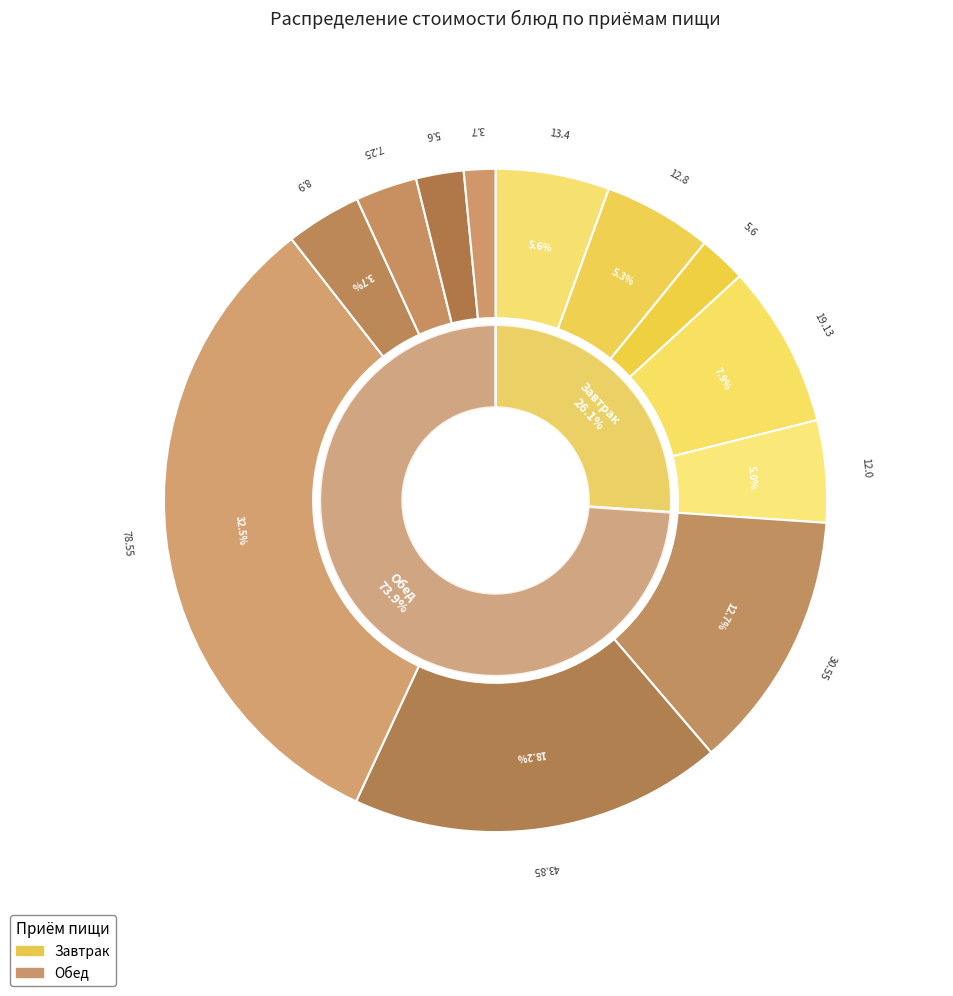

What percentage is the каша пшеничная slice, to the nearest percent?

6%